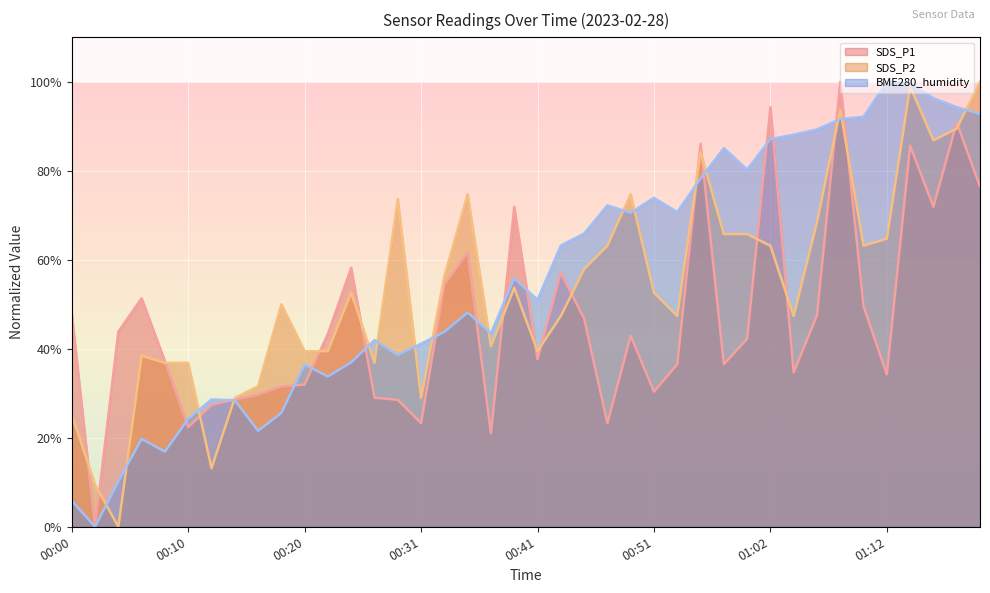

Which label corresponds to the smallest value in the chart?

00:02